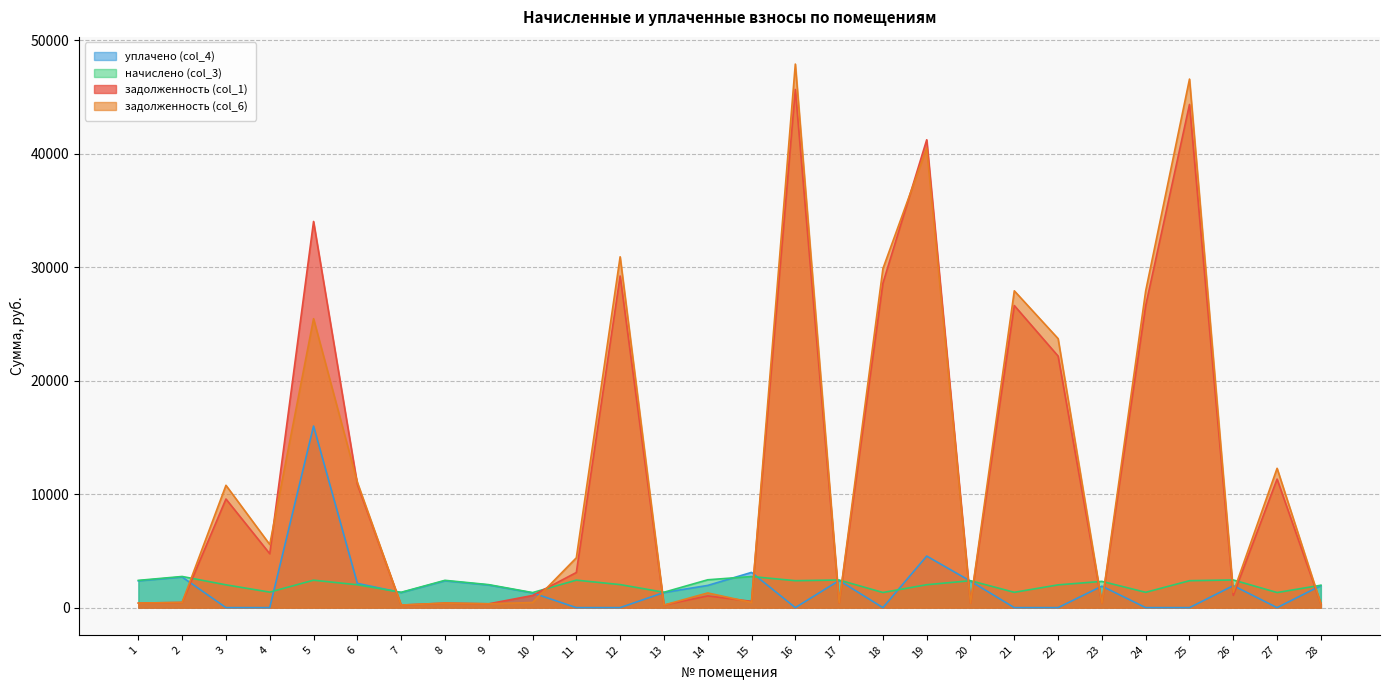

Count the number of data series in this chart.

4